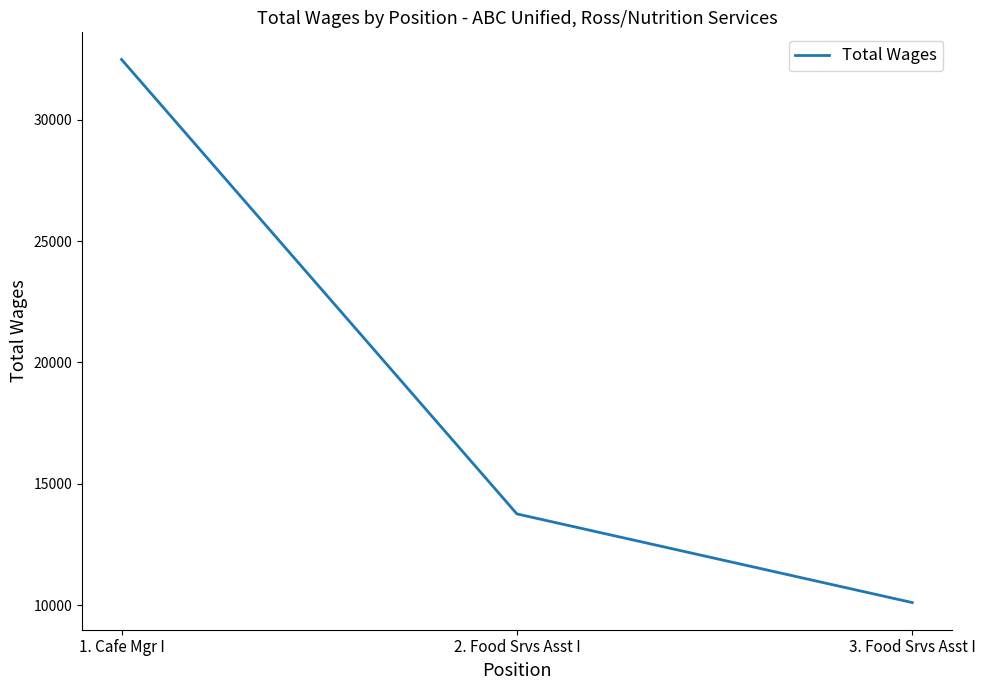

True or false: the data shows 13759 at 2. Food Srvs Asst I.

True